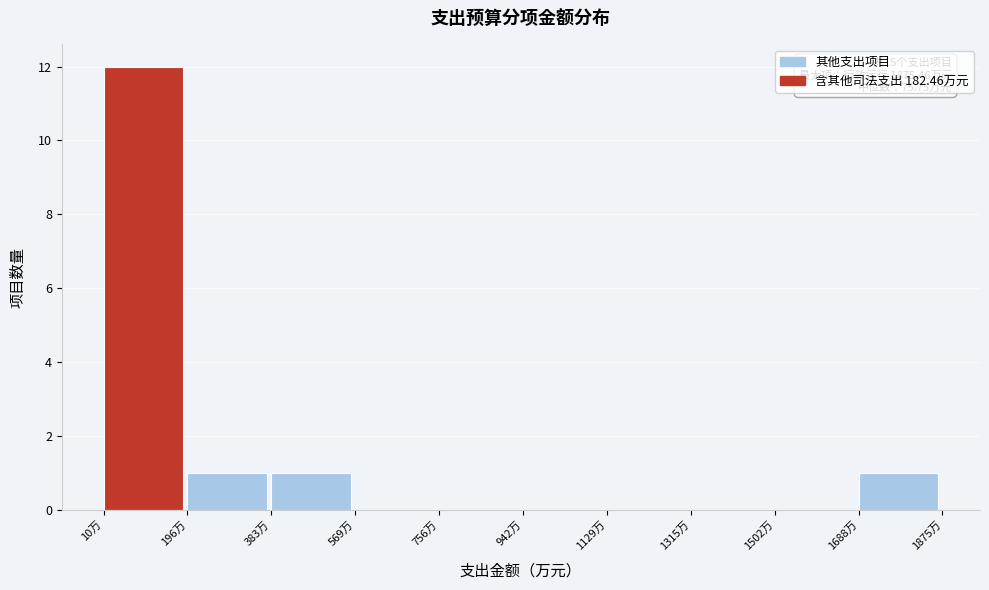

Which range on the x-axis has the tallest bar?

20 to 200